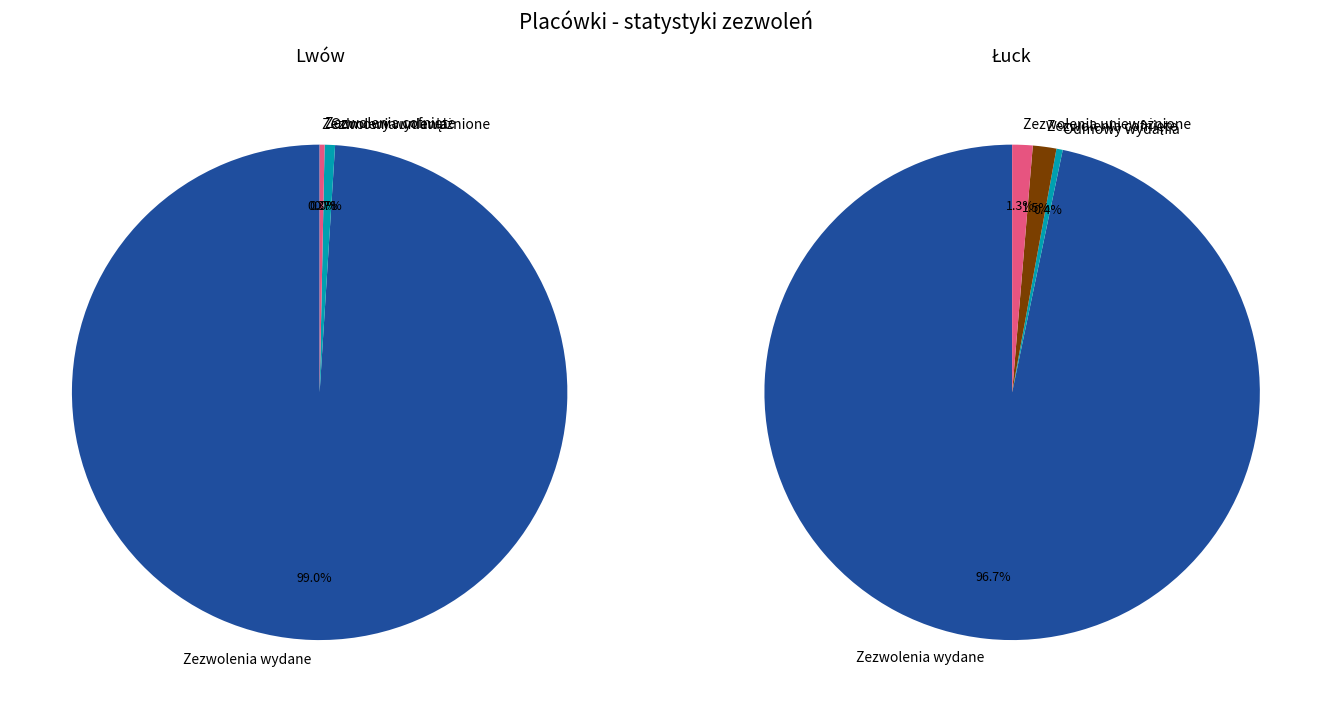

To the nearest percent, what is the average slice percentage?

25%